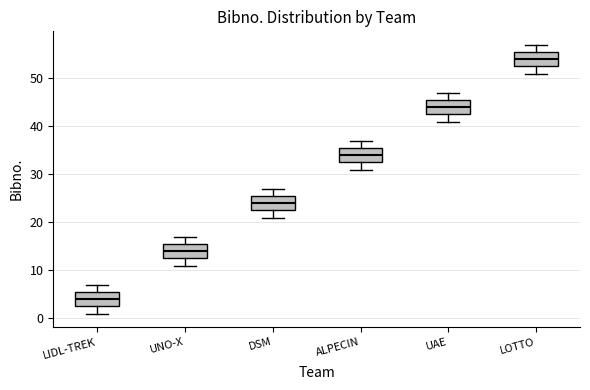

Reading left to right, read every box against the y-axis: the position of its median line, the range the box covers, and the ends of its whiskers. The values are not printed on the chart, so give them approximately, as read against the axis.

LIDL-TREK: median 4, box 3 to 6, whiskers 1 to 7
UNO-X: median 14, box 13 to 16, whiskers 11 to 17
DSM: median 24, box 23 to 26, whiskers 21 to 27
ALPECIN: median 34, box 33 to 36, whiskers 31 to 37
UAE: median 44, box 43 to 46, whiskers 41 to 47
LOTTO: median 54, box 53 to 56, whiskers 51 to 57